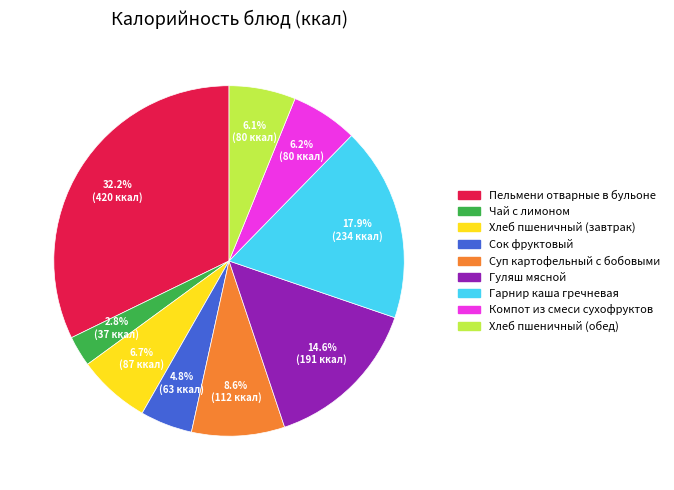

Count the number of slices in the pie.

9